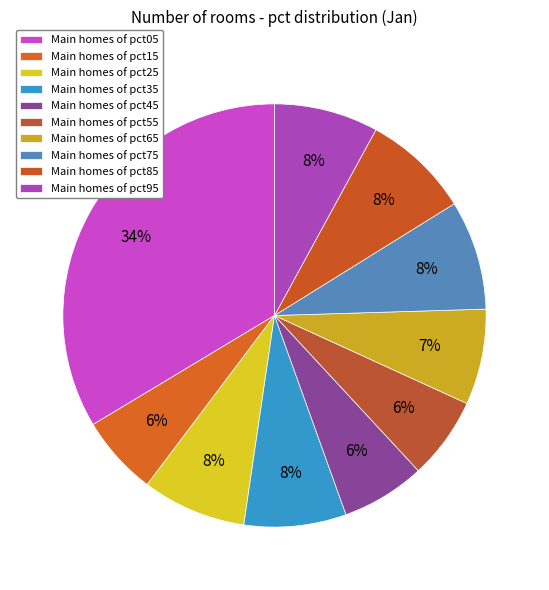

To the nearest percent, what is the average slice percentage?

10%